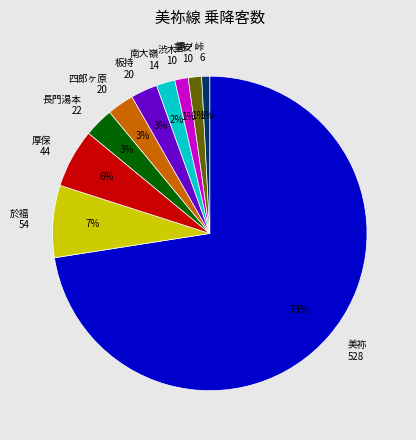

What is the largest slice in the pie chart?

美祢